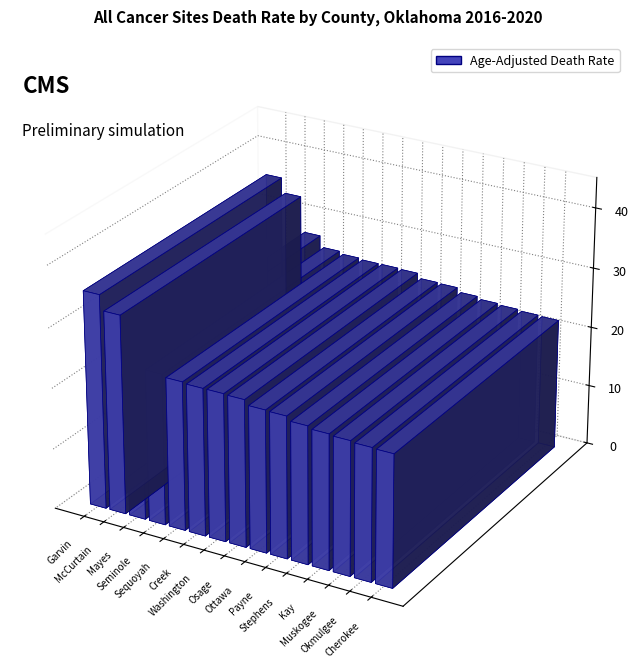

Rank the categories by value from highest to lowest.

Garvin, McCurtain, Mayes, Seminole, Sequoyah, Creek, Washington, Osage, Ottawa, Payne, Stephens, Kay, Muskogee, Okmulgee, Cherokee